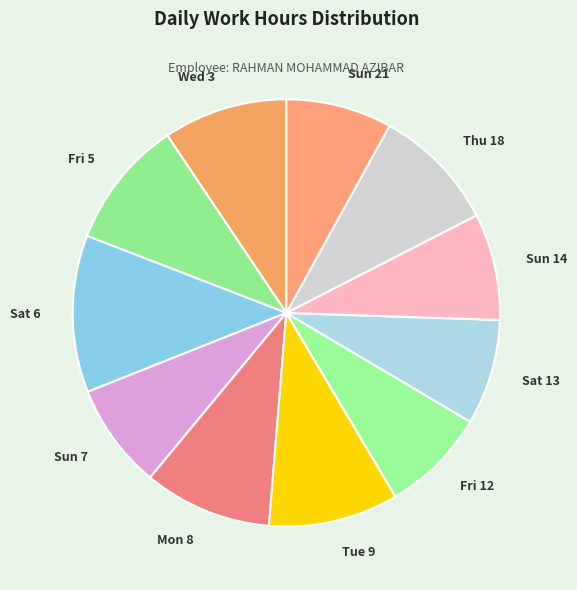

How many slices are in this pie chart?

11